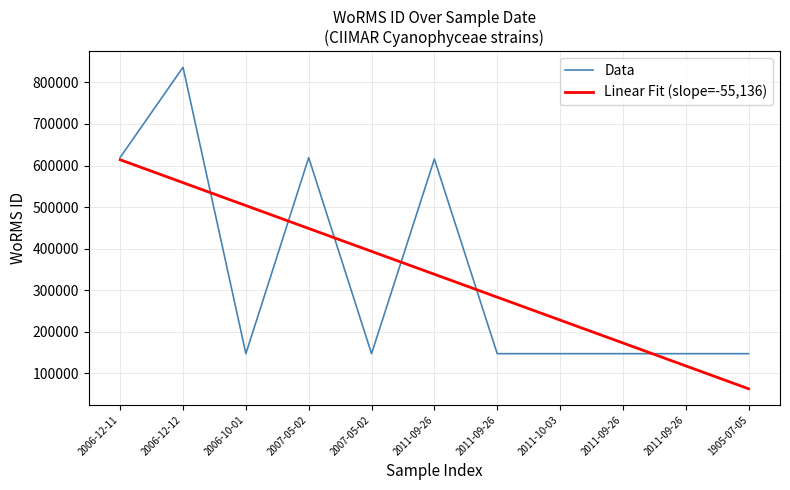

What is the average value?

338151